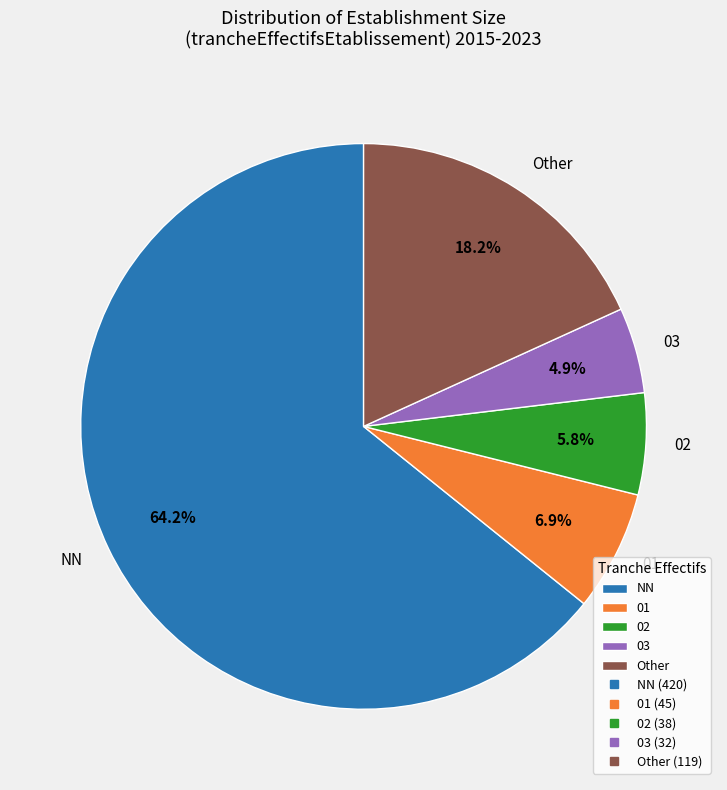

To the nearest percent, what is the combined percentage of 02 and 01?

13%